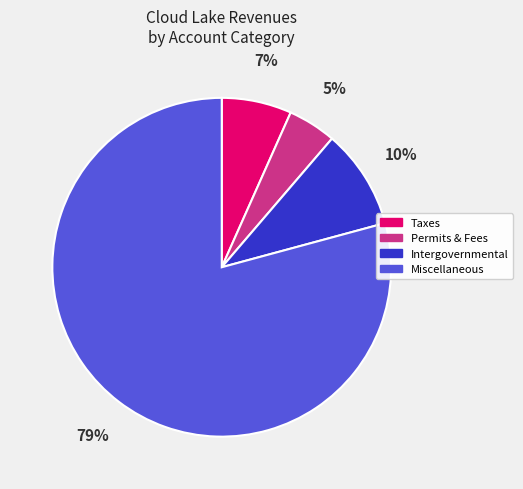

To the nearest percent, what is the average slice percentage?

25%